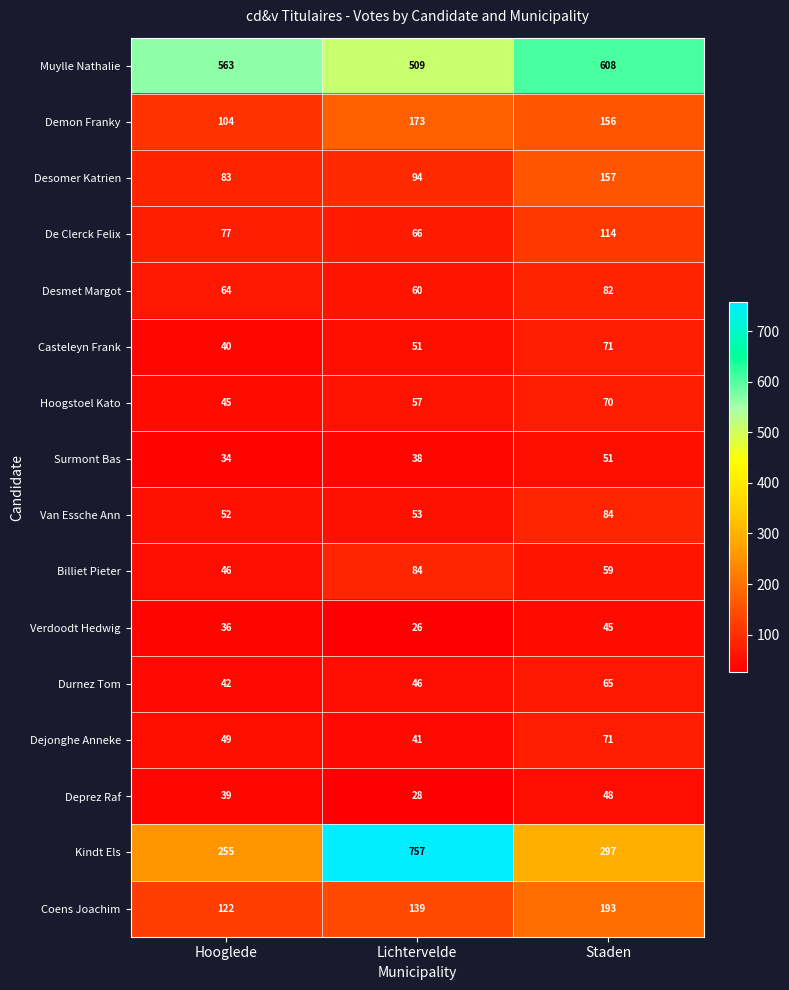

What is the approximate value of Desmet Margot at Staden?

82